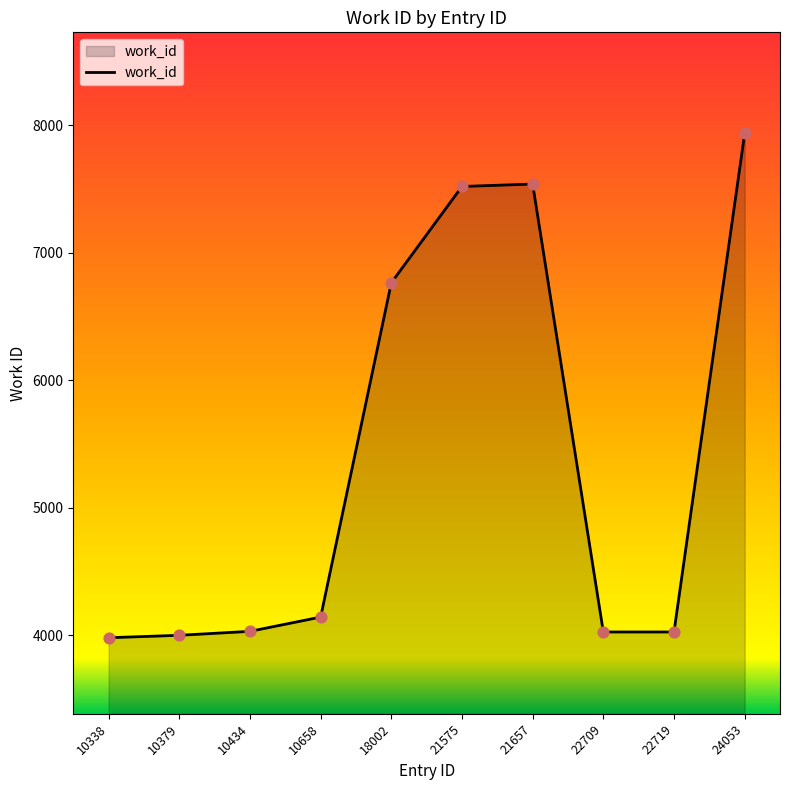

Which has a higher value, 10338 or 22719?

22719